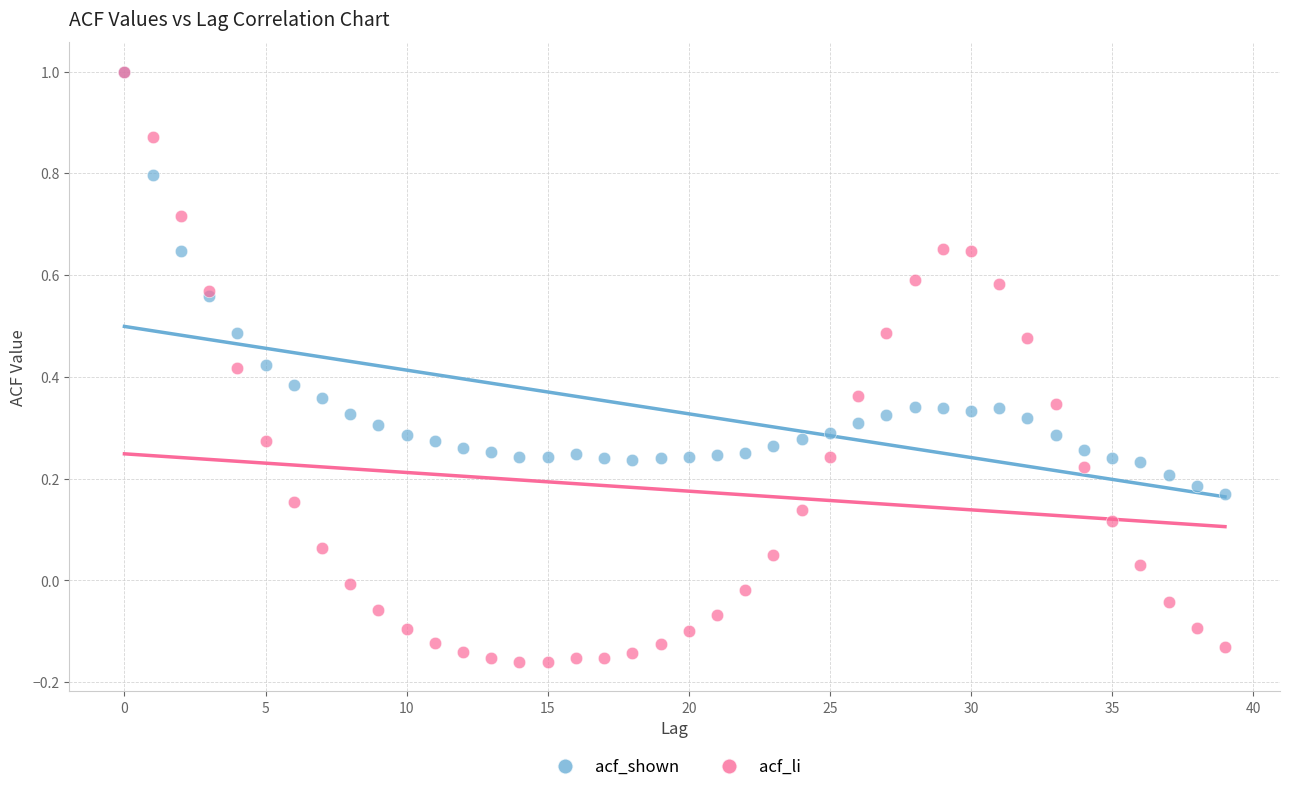

What are all the series names shown in the legend?

acf_shown, acf_li